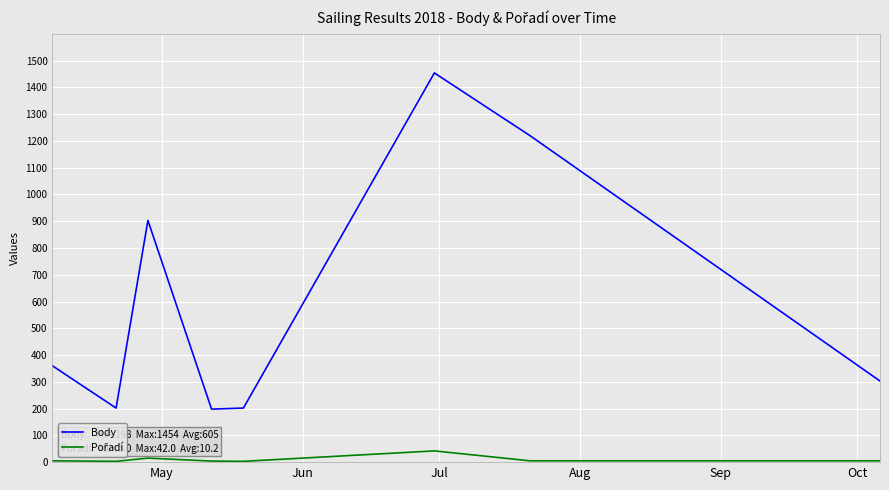

Which series has the largest range (max minus min)?

Body